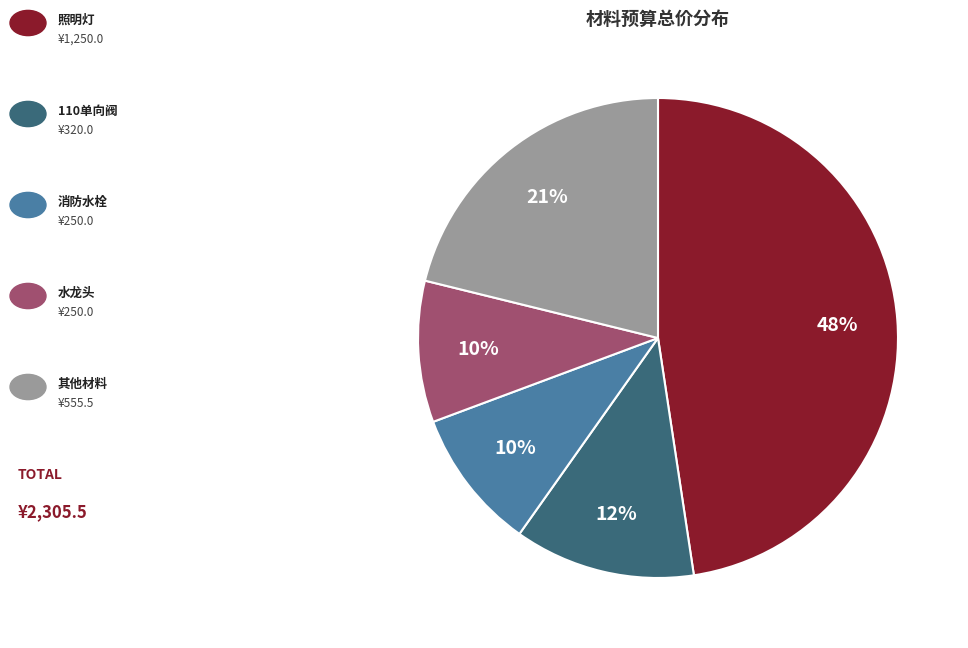

Does any single category account for the majority?

No